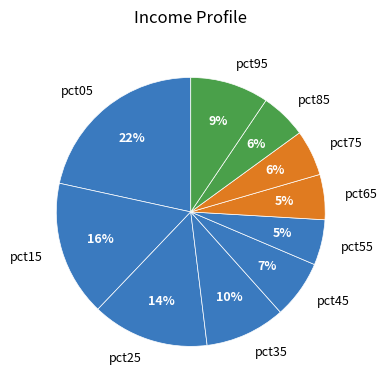

Combined, do pct85 and pct25 account for over 50%?

No